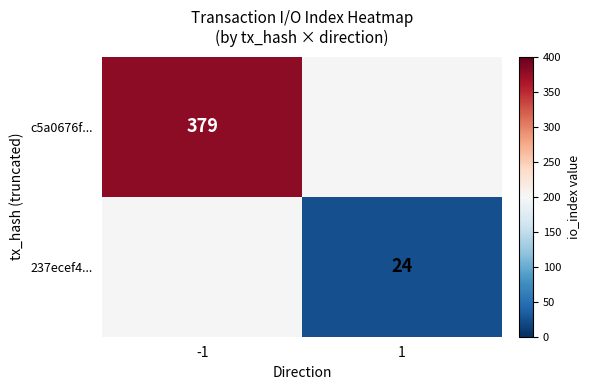

The c5a0676f... series shows 379 at -1. True or false?

True